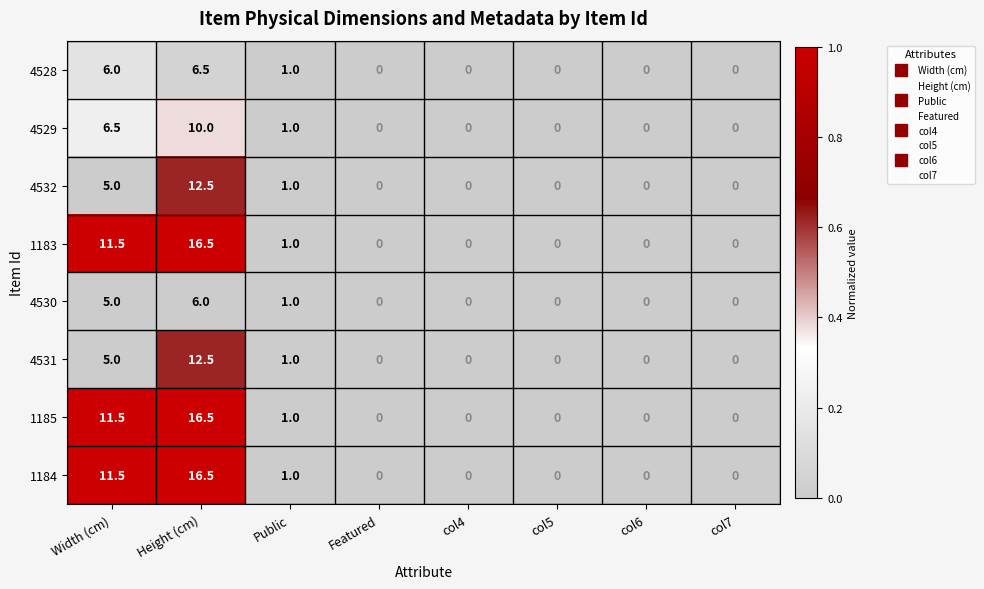

What is the greatest value displayed?

16.5